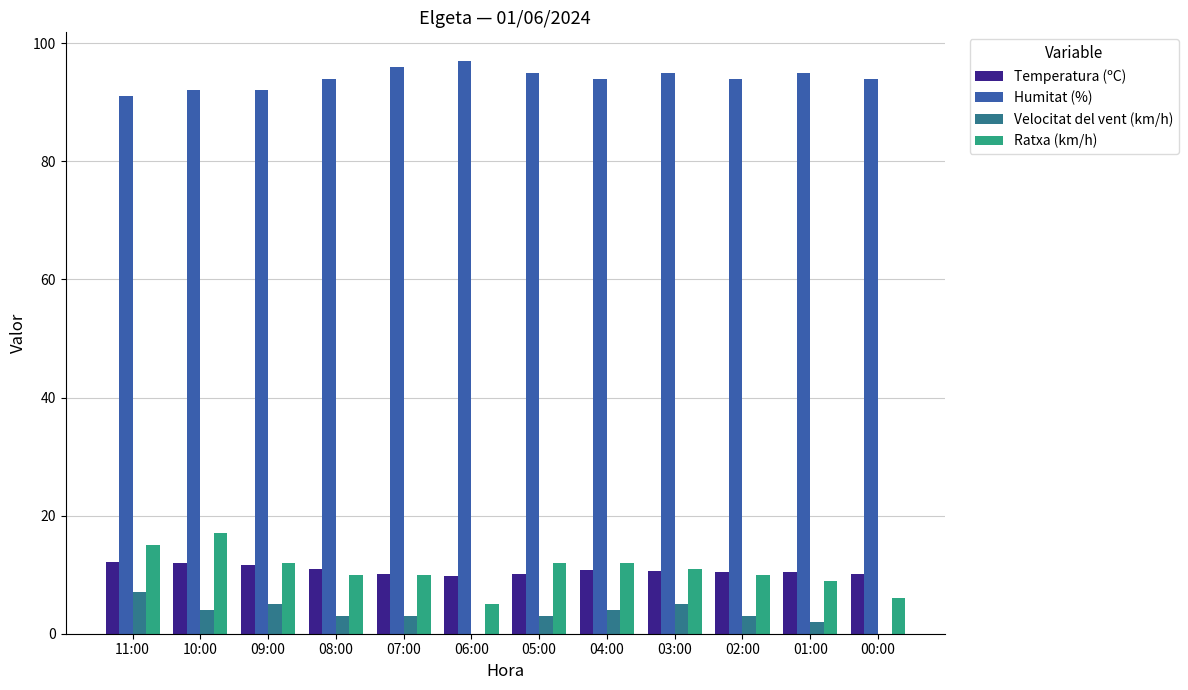

Are the bars horizontal?

No